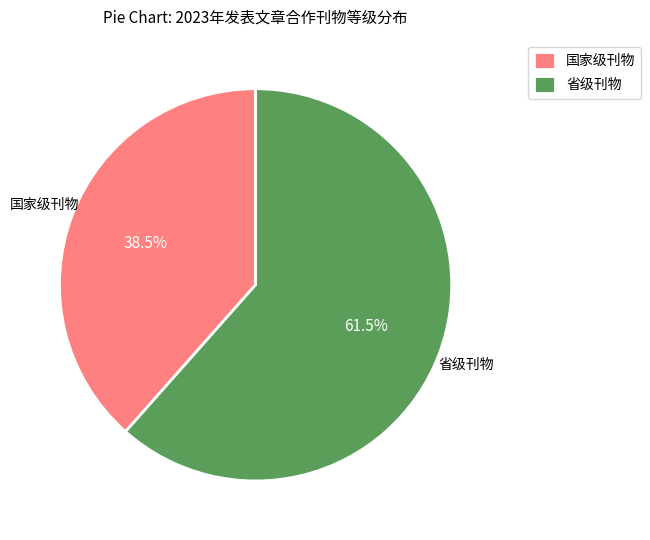

Between 省级刊物 and 国家级刊物, which is larger?

省级刊物